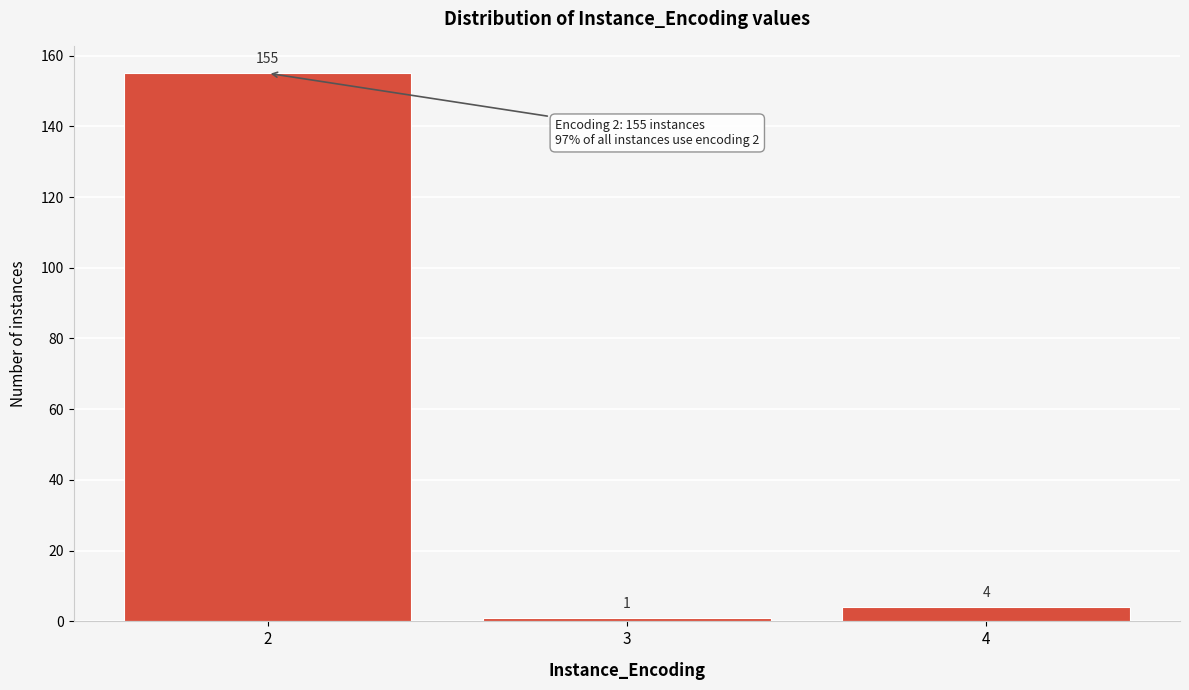

Reading left to right, what are all the values shown in this chart?

155	1	4